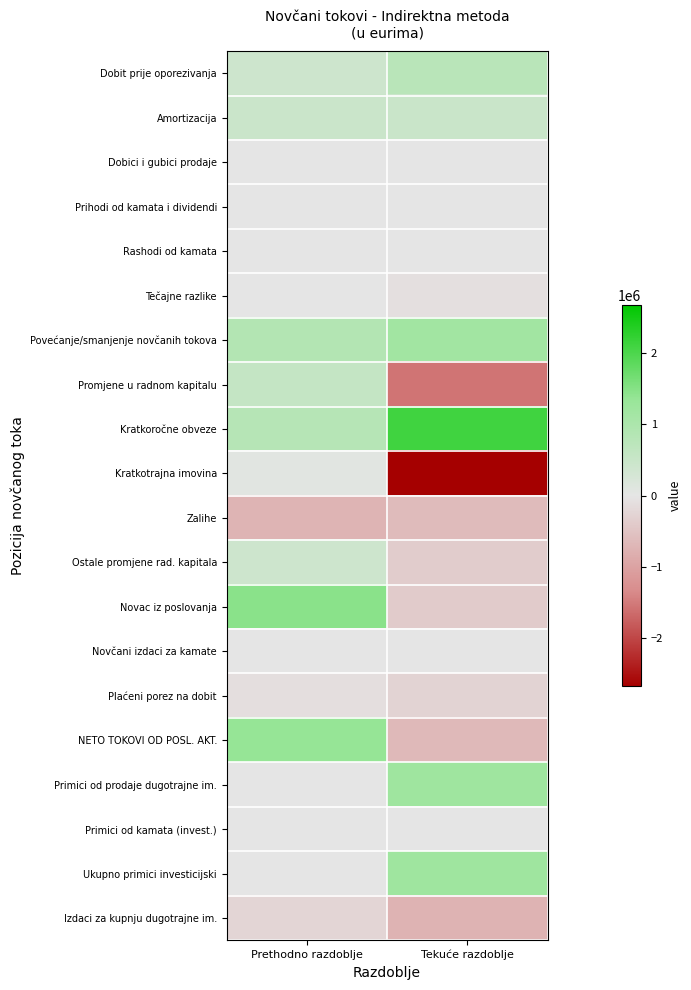

Reading right to left, transcribe all the data shown in this chart.

Dobit prije oporezivanja: Tekuće razdoblje=770657	Prethodno razdoblje=413137
Amortizacija: Tekuće razdoblje=488770	Prethodno razdoblje=462473
Dobici i gubici prodaje: Tekuće razdoblje=-150	Prethodno razdoblje=0
Prihodi od kamata i dividendi: Tekuće razdoblje=-38	Prethodno razdoblje=0
Rashodi od kamata: Tekuće razdoblje=22	Prethodno razdoblje=0
Tečajne razlike: Tekuće razdoblje=-85038	Prethodno razdoblje=0
Povećanje/smanjenje novčanih tokova: Tekuće razdoblje=1174223	Prethodno razdoblje=875610
Promjene u radnom kapitalu: Tekuće razdoblje=-1567779	Prethodno razdoblje=583962
Kratkoročne obveze: Tekuće razdoblje=2106766	Prethodno razdoblje=820332
Kratkotrajna imovina: Tekuće razdoblje=-2676770	Prethodno razdoblje=78642
Zalihe: Tekuće razdoblje=-630520	Prethodno razdoblje=-739926
Ostale promjene rad. kapitala: Tekuće razdoblje=-367255	Prethodno razdoblje=424914
Novac iz poslovanja: Tekuće razdoblje=-393556	Prethodno razdoblje=1459572
Novčani izdaci za kamate: Tekuće razdoblje=2468	Prethodno razdoblje=0
Plaćeni porez na dobit: Tekuće razdoblje=-262735	Prethodno razdoblje=-103527
NETO TOKOVI OD POSL. AKT.: Tekuće razdoblje=-653823	Prethodno razdoblje=1356045
Primici od prodaje dugotrajne im.: Tekuće razdoblje=1228150	Prethodno razdoblje=0
Primici od kamata (invest.): Tekuće razdoblje=38	Prethodno razdoblje=0
Ukupno primici investicijski: Tekuće razdoblje=1228188	Prethodno razdoblje=0
Izdaci za kupnju dugotrajne im.: Tekuće razdoblje=-744108	Prethodno razdoblje=-248175